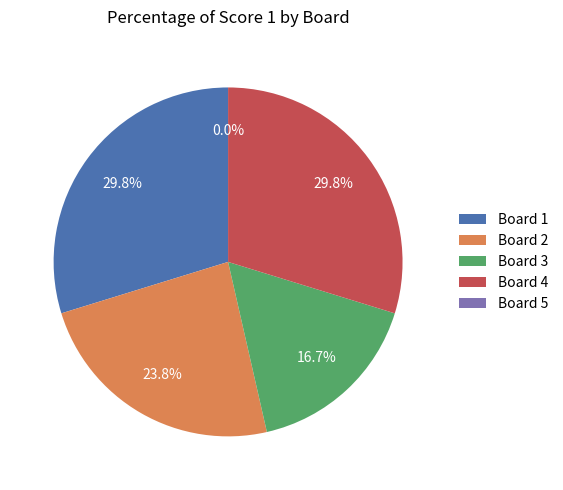

To the nearest percent, what is the average slice percentage?

20%